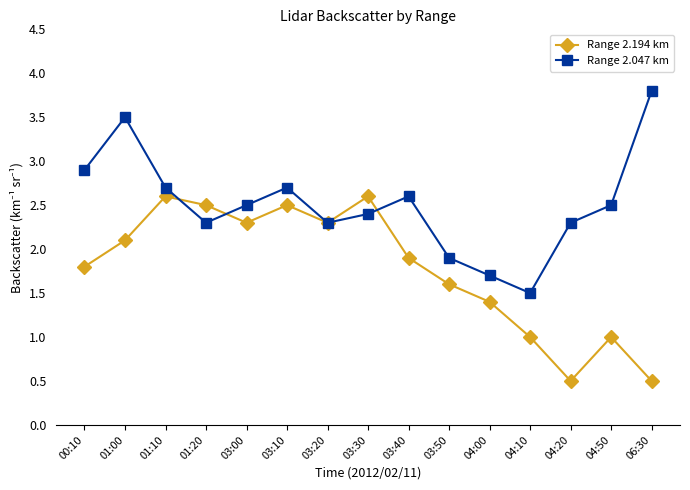

Is the value of Range 2.194 km at 01:00 greater than the value of Range 2.047 km at 03:00?

No